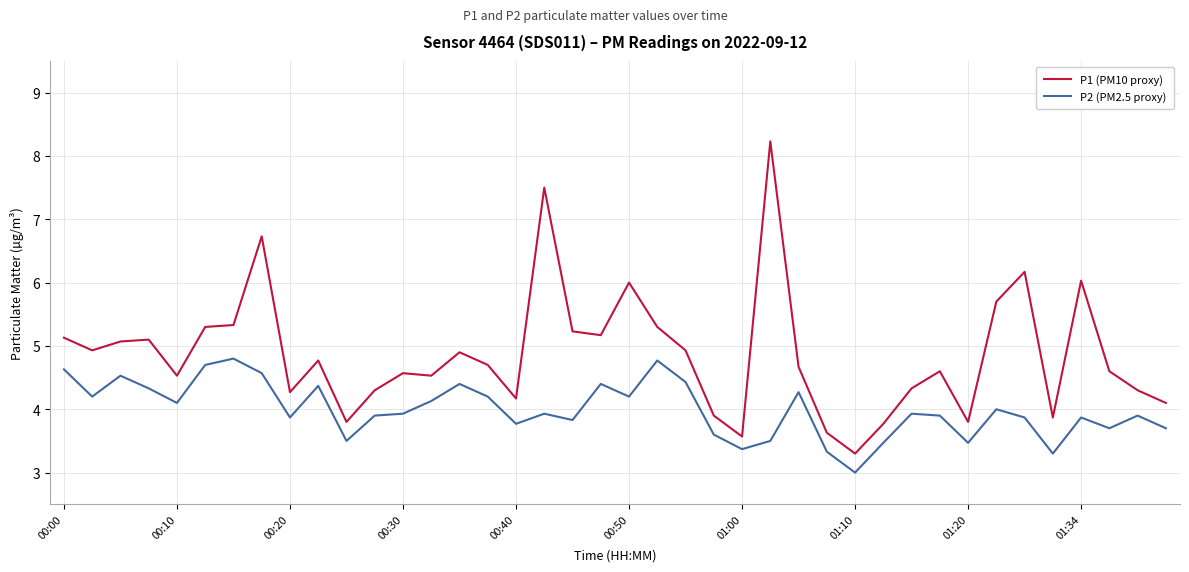

Which series has the widest spread of values?

P1 (PM10 proxy)